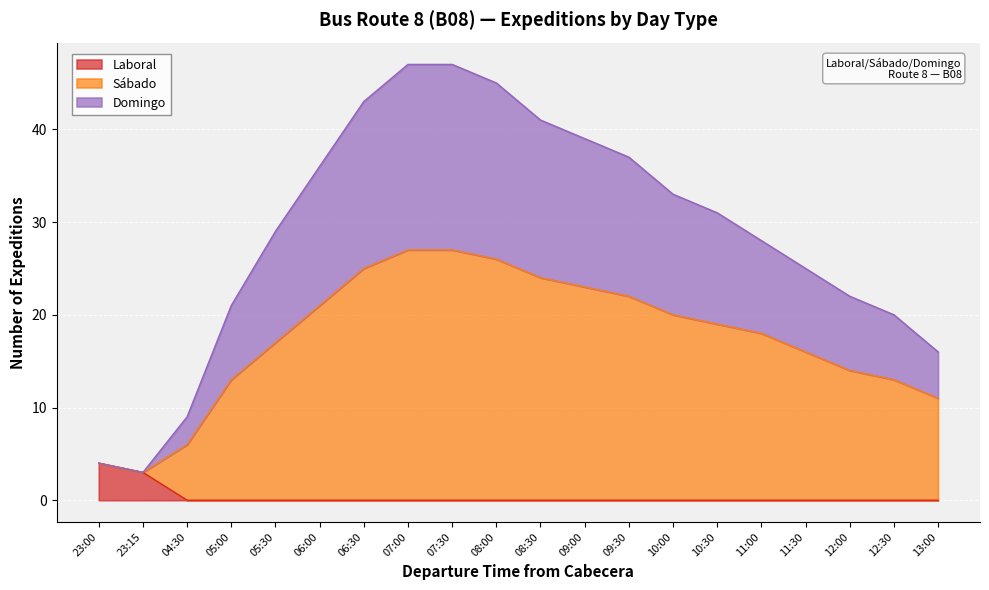

True or false: Domingo has more than 2 points higher than both neighbors.

False